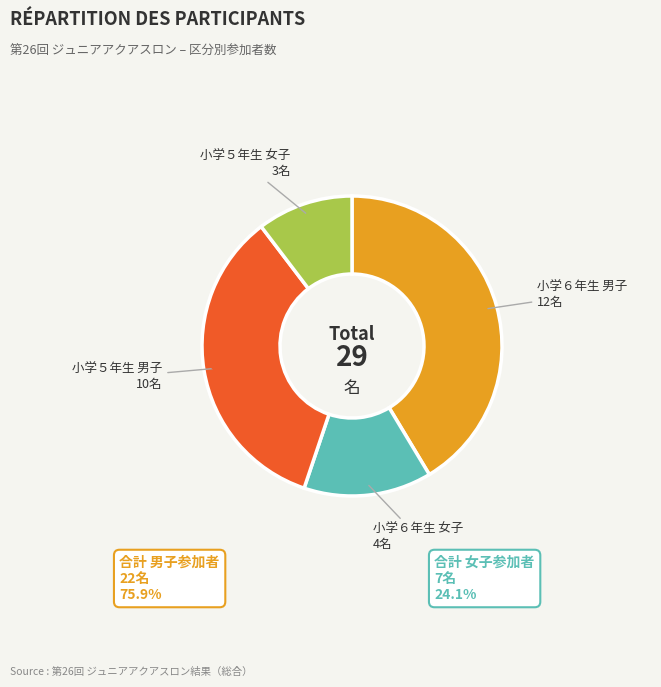

How many segments does this pie chart have?

4